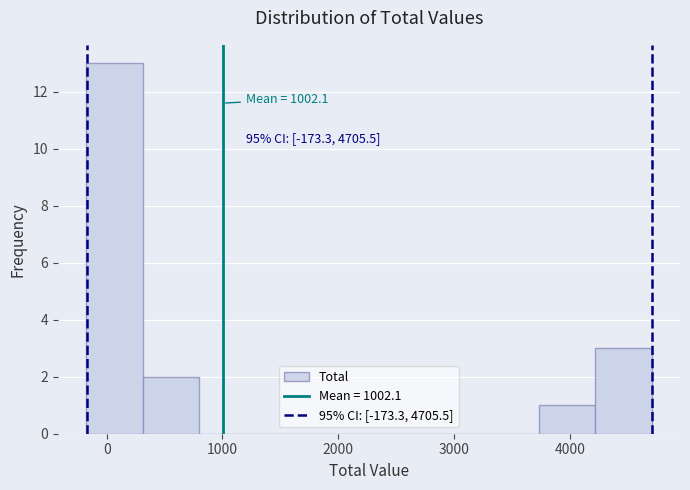

Over which range of the x-axis is the bar tallest?

-200 to 300